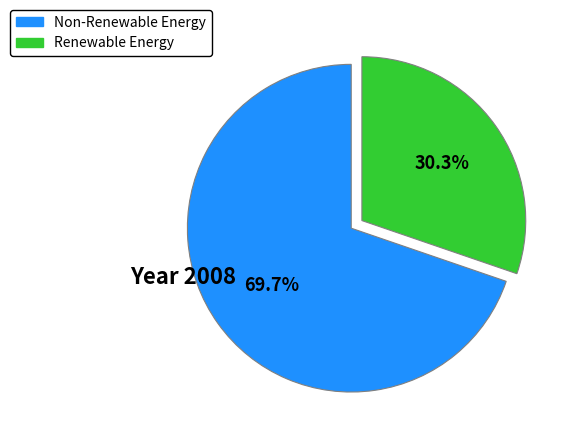

Is there any slice that represents more than half of the pie?

Yes